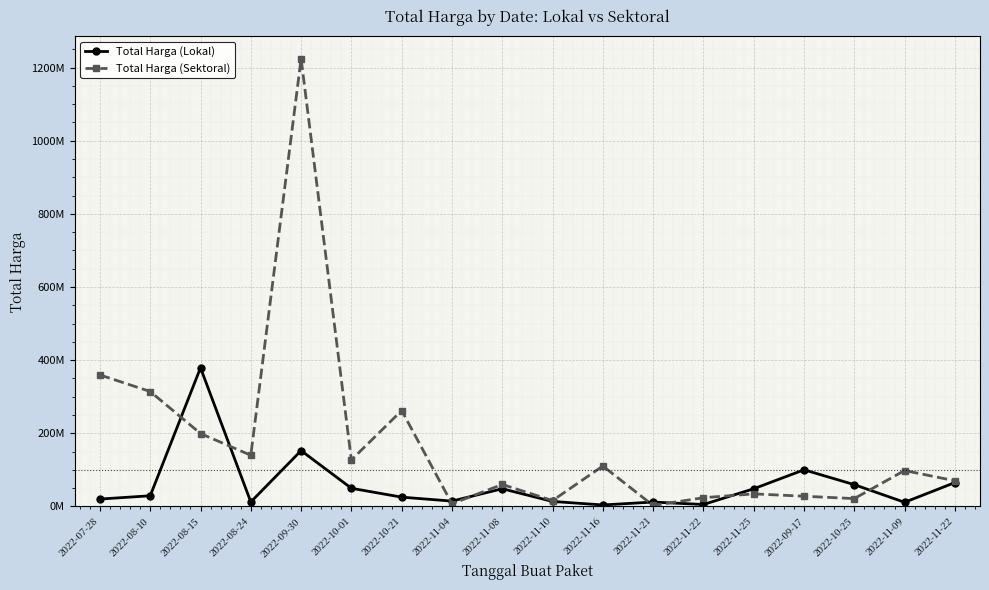

Rank the series by their average value, from lowest to highest.

Total Harga (Lokal), Total Harga (Sektoral)